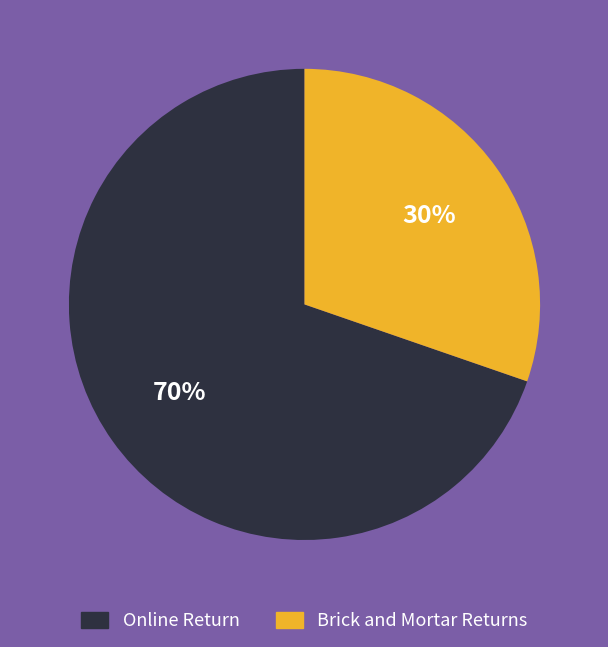

To the nearest percent, what is the average slice percentage?

50%